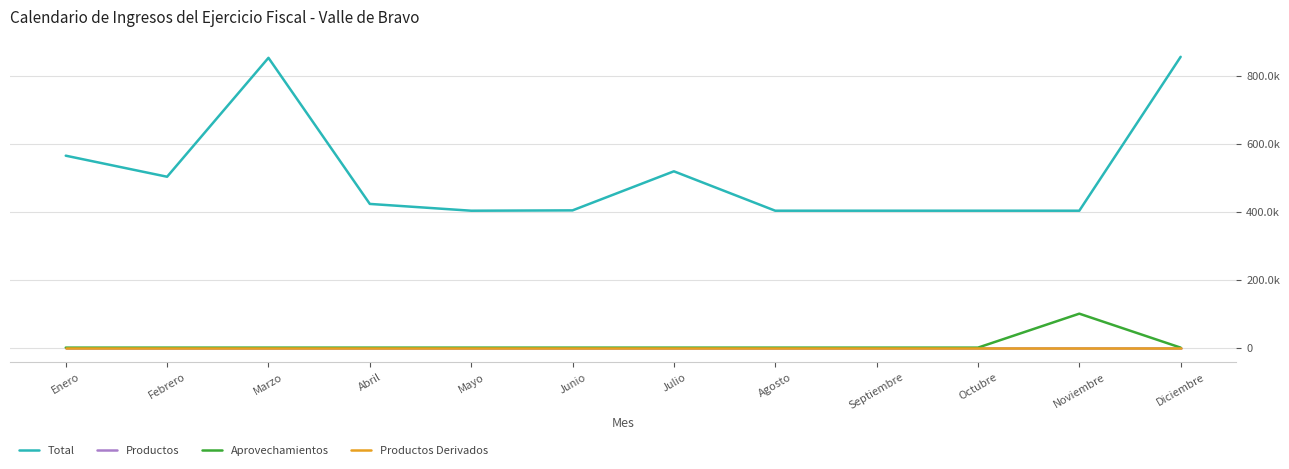

What is the value of the Total point at the 6th from the left?

404030.5